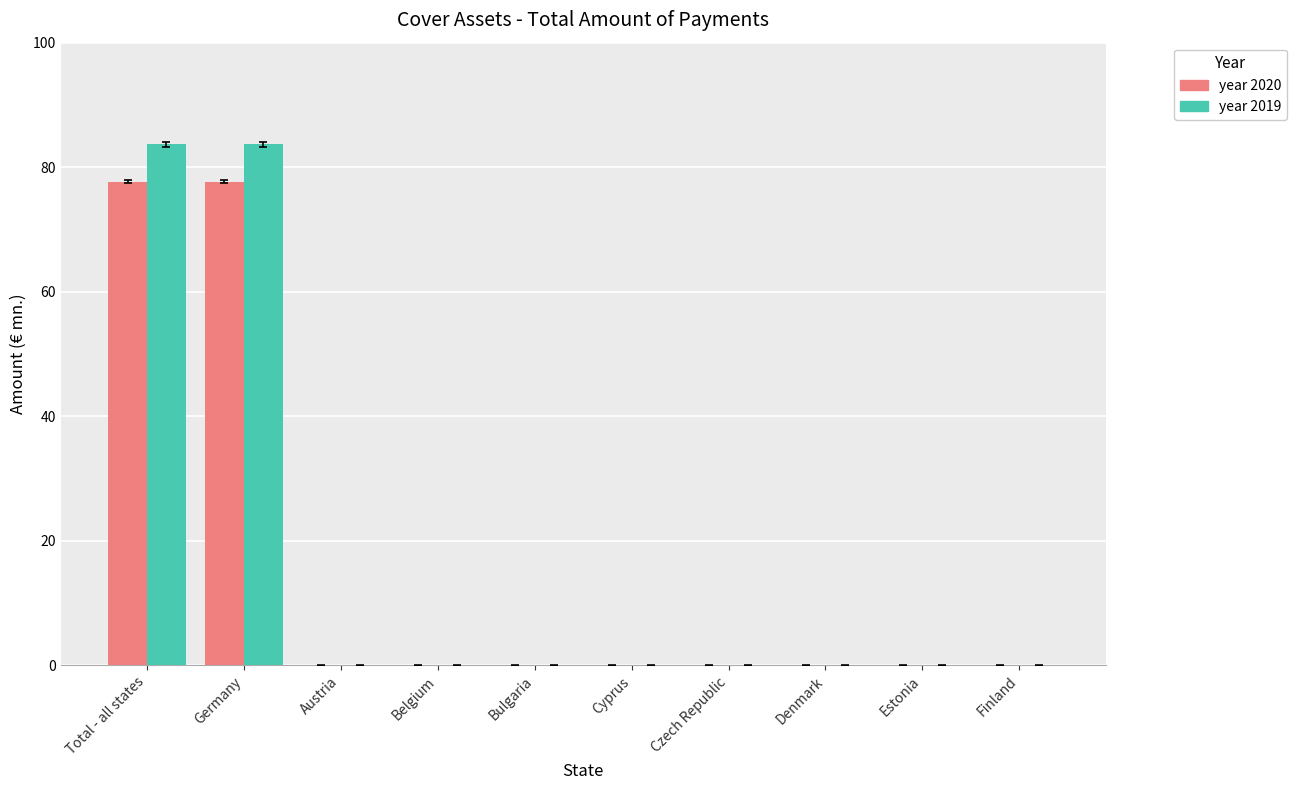

What is the total value across all series at Germany?

161.4